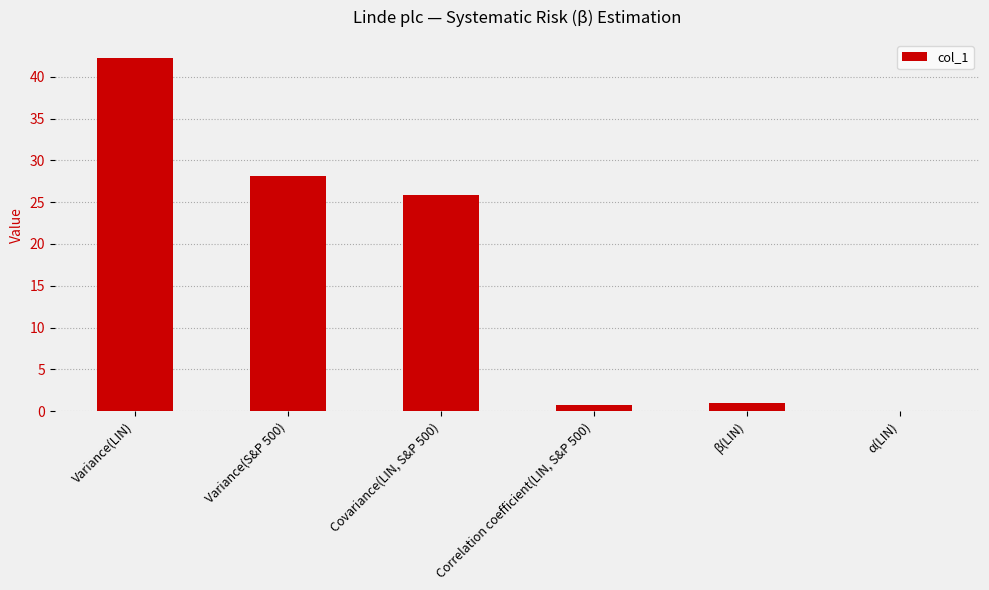

What is the approximate value at Correlation coefficient(LIN, S&P 500)?

0.8